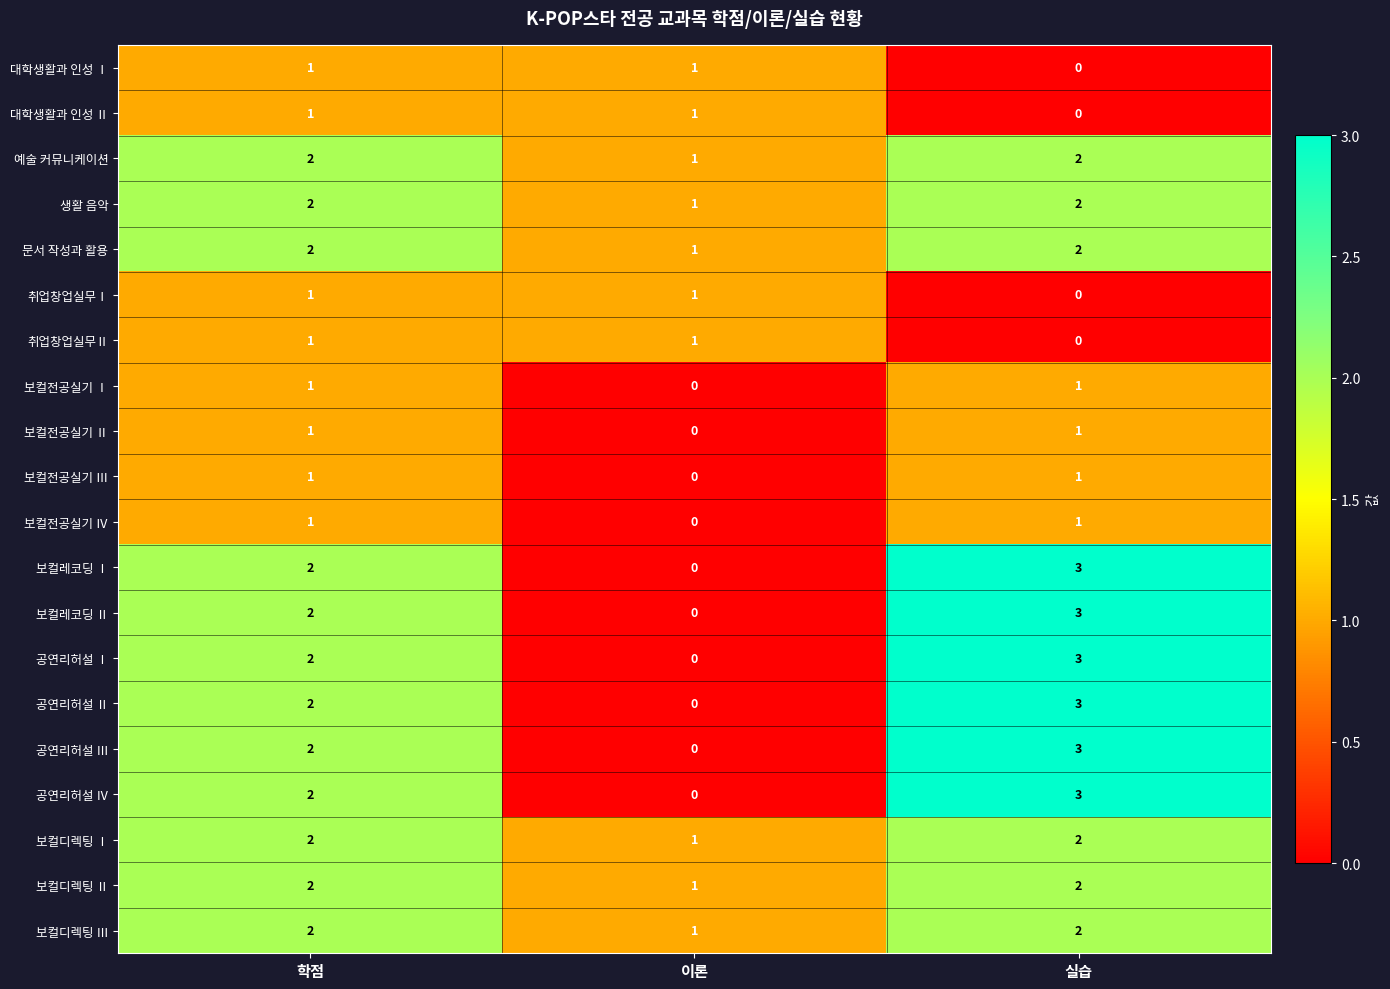

What is the highest value of the 공연리허설 Ⅲ series?

3